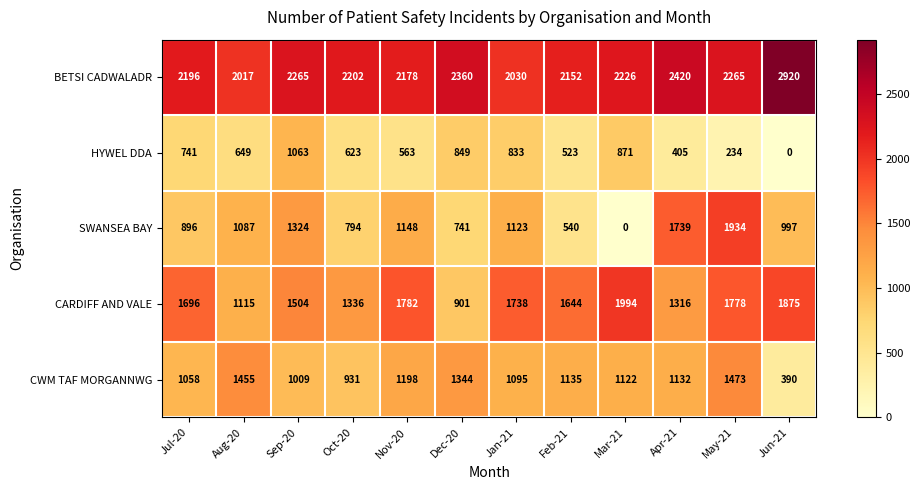

Between Sep-20 and Dec-20, which series saw the biggest shift?

CARDIFF AND VALE